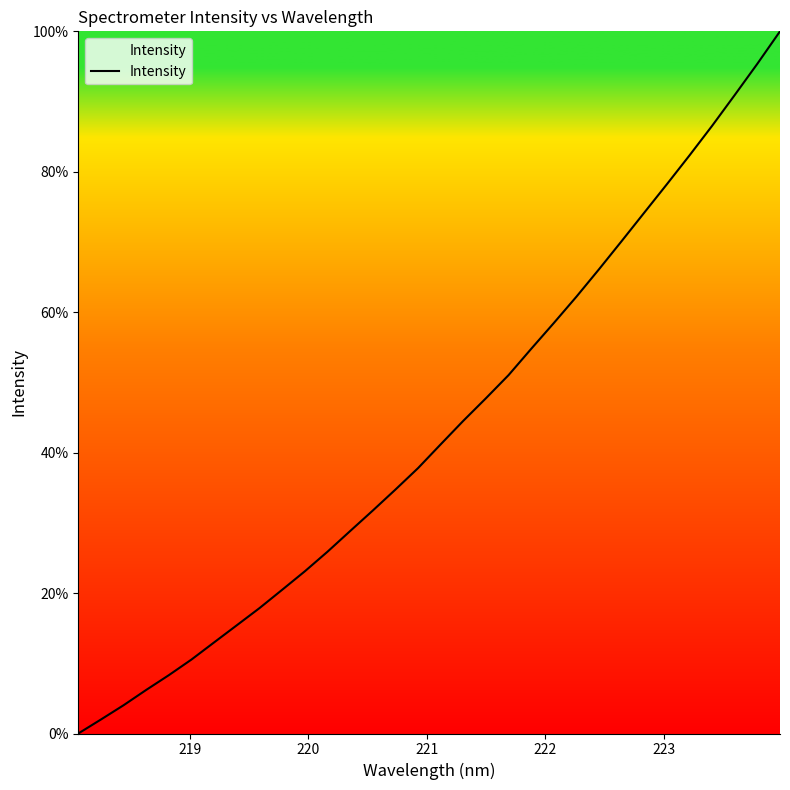

What is the difference between the maximum and minimum values?

100.0